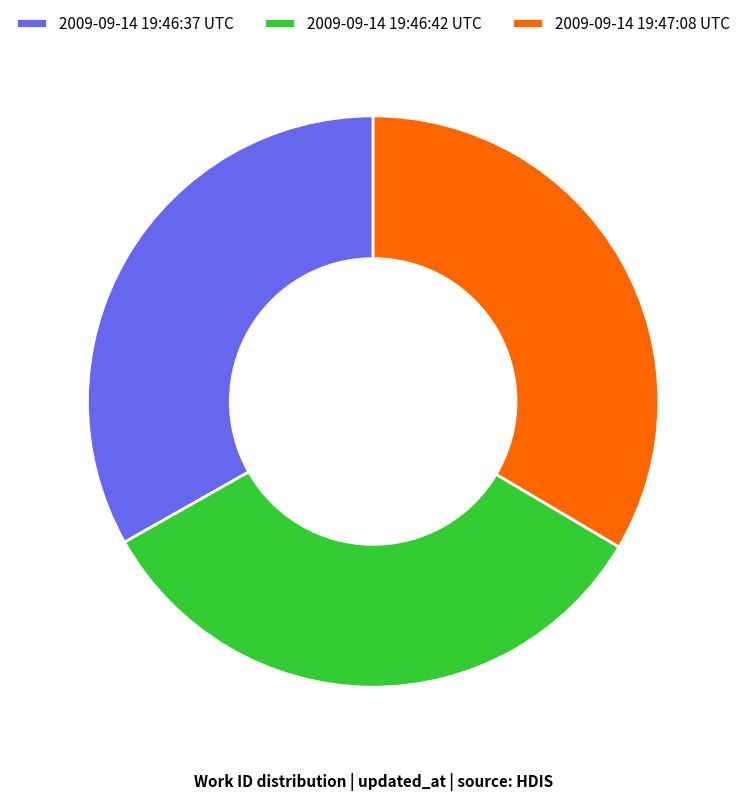

Is it true that 2009-09-14 19:46:37 UTC is 33% of the pie?

True